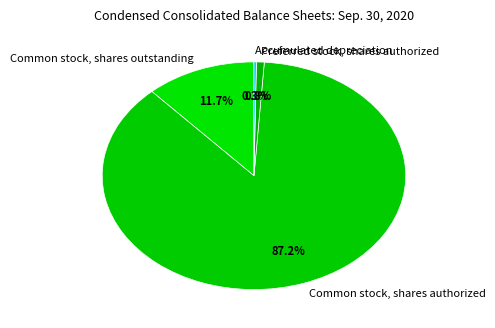

Which has a higher value, Preferred stock, shares authorized or Common stock, shares authorized?

Common stock, shares authorized